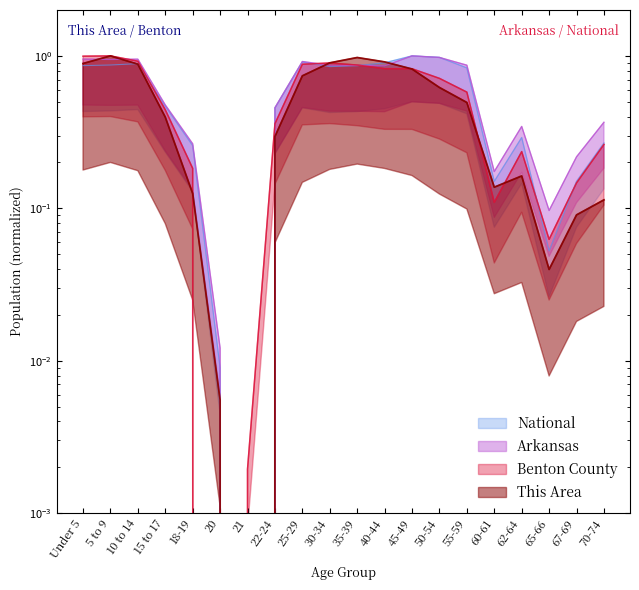

What is the label of the 4th point from the right?

62-64